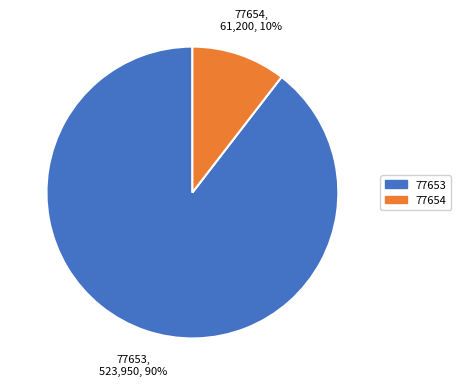

To the nearest percent, what is the combined percentage of 77653 and 77654?

100%